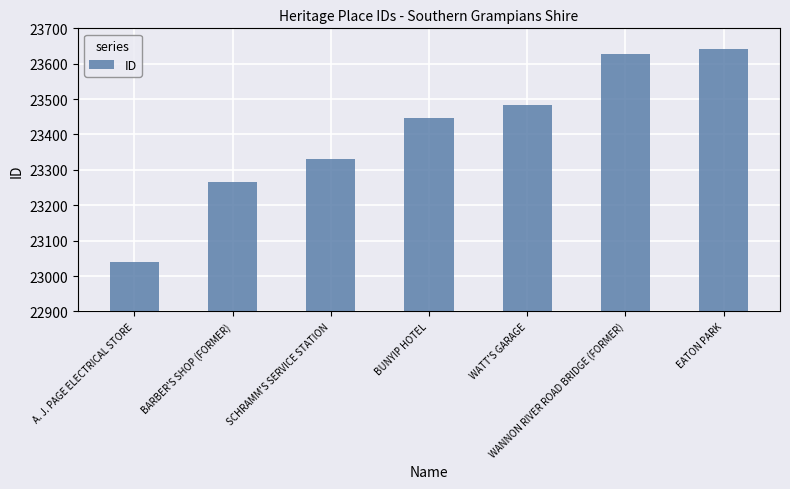

Reading right to left, list all the values displayed in this chart.

23643	23628	23482	23447	23331	23265	23039